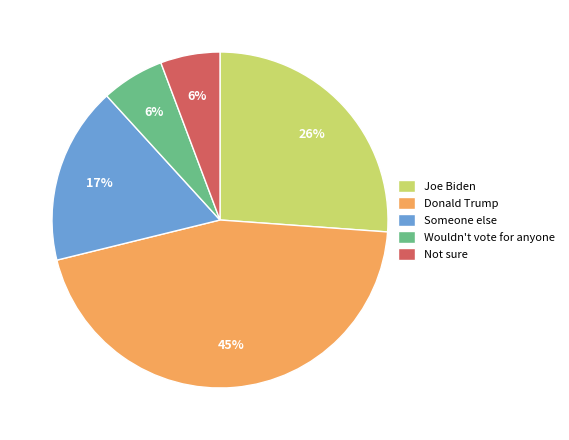

How many slices are in this pie chart?

5